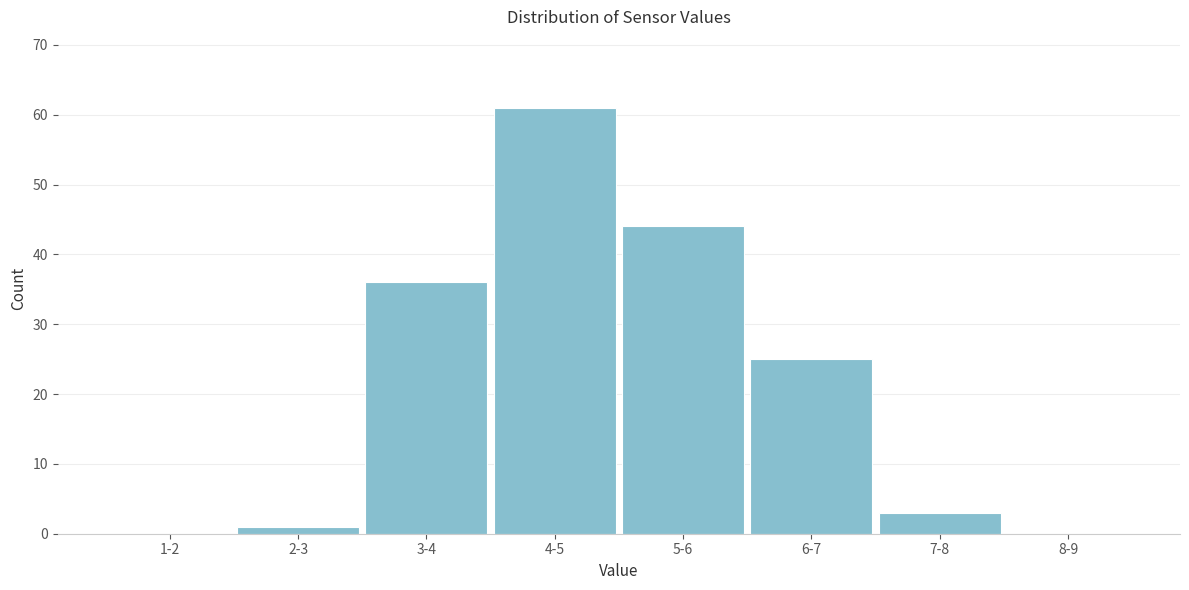

Reading left to right, list all the values displayed in this chart.

1-2=0	2-3=1	3-4=36	4-5=61	5-6=44	6-7=25	7-8=3	8-9=0